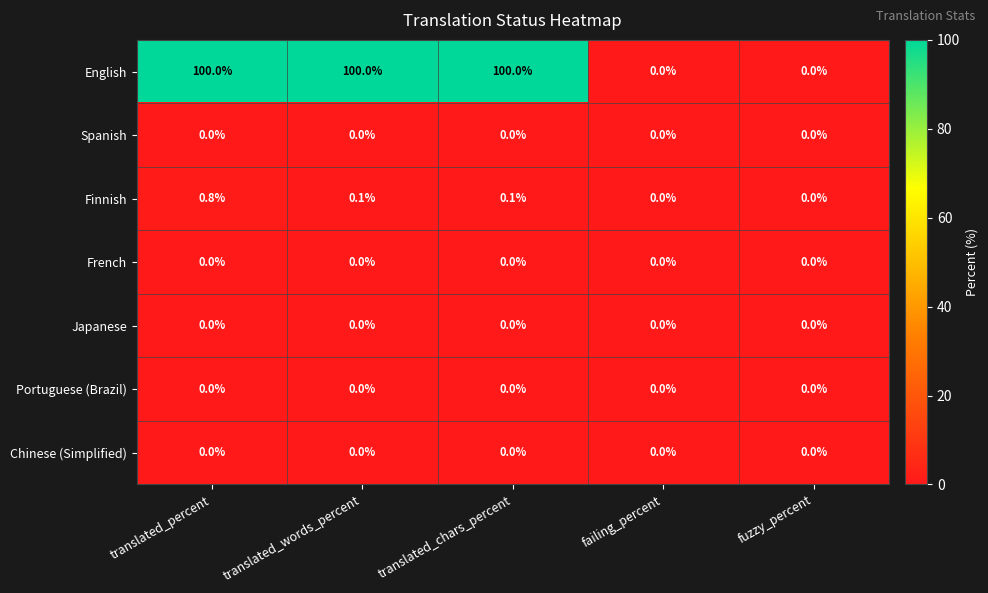

Which series has the largest total across all categories?

English